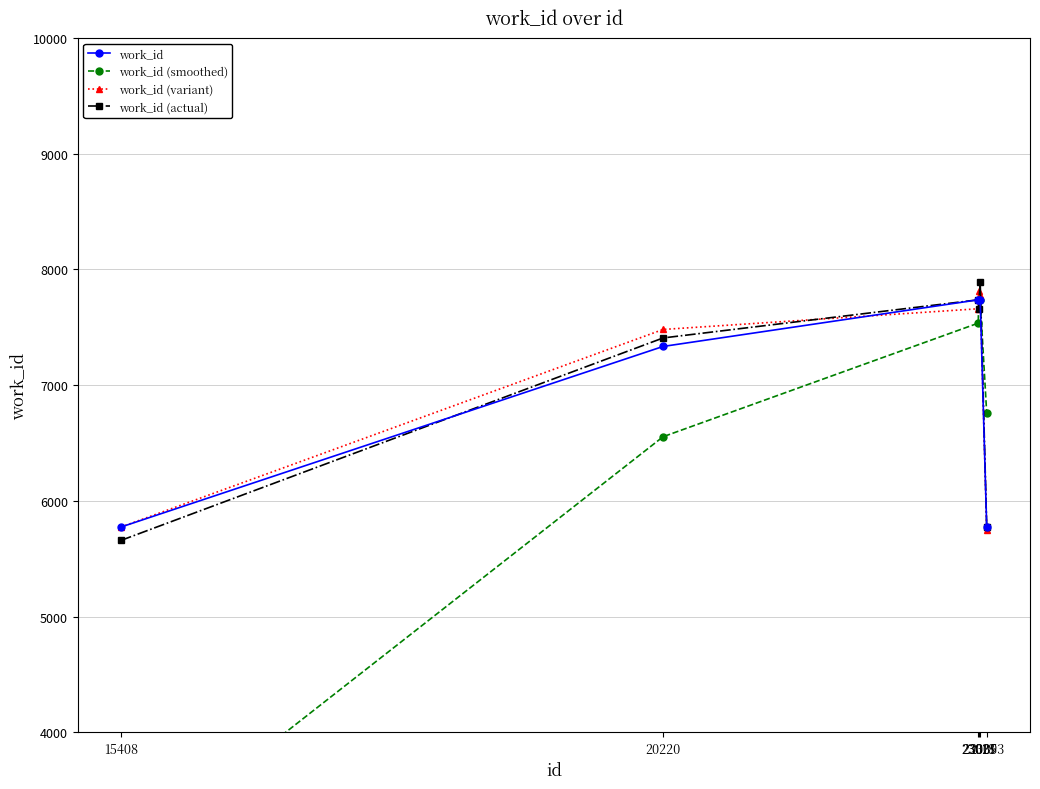

What is the average value of the work_id (smoothed) series?

6535.4